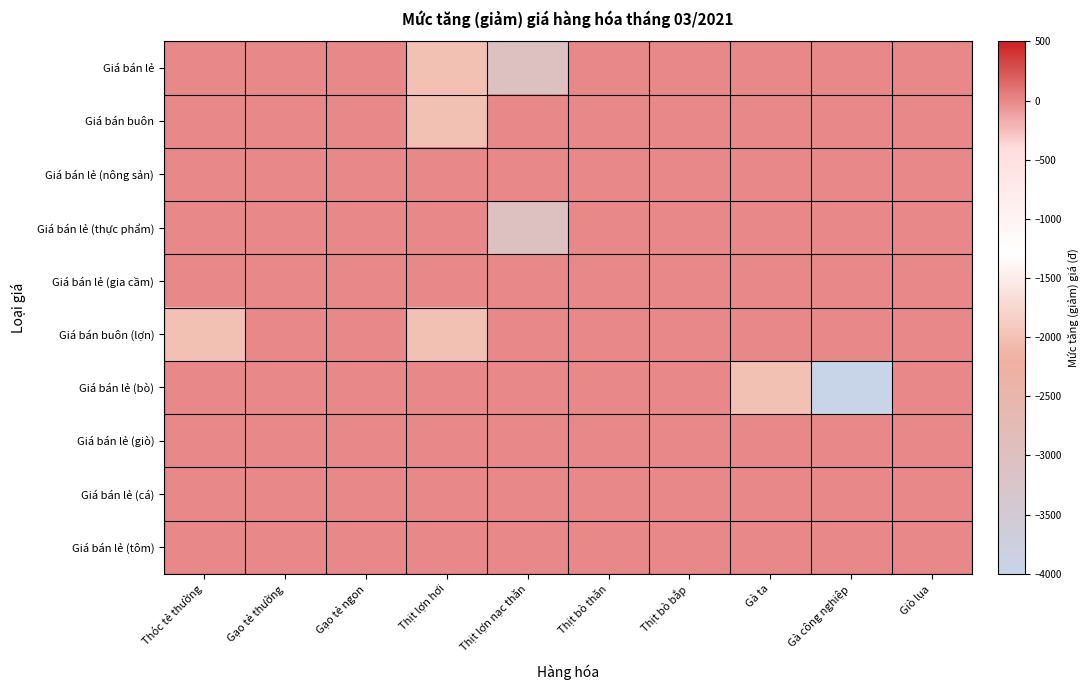

Reading right to left, extract all data points from this chart.

Giá bán lẻ: Giò lụa=0	Gà công nghiệp=0	Gà ta=0	Thịt bò bắp=0	Thịt bò thăn=0	Thịt lợn nạc thăn=-3000	Thịt lợn hơi=-2000	Gạo tẻ ngon=0	Gạo tẻ thường=0	Thóc tẻ thường=0
Giá bán buôn: Giò lụa=0	Gà công nghiệp=0	Gà ta=0	Thịt bò bắp=0	Thịt bò thăn=0	Thịt lợn nạc thăn=0	Thịt lợn hơi=-2000	Gạo tẻ ngon=0	Gạo tẻ thường=0	Thóc tẻ thường=0
Giá bán lẻ (nông sản): Giò lụa=0	Gà công nghiệp=0	Gà ta=0	Thịt bò bắp=0	Thịt bò thăn=0	Thịt lợn nạc thăn=0	Thịt lợn hơi=0	Gạo tẻ ngon=0	Gạo tẻ thường=0	Thóc tẻ thường=0
Giá bán lẻ (thực phẩm): Giò lụa=0	Gà công nghiệp=0	Gà ta=0	Thịt bò bắp=0	Thịt bò thăn=0	Thịt lợn nạc thăn=-3000	Thịt lợn hơi=0	Gạo tẻ ngon=0	Gạo tẻ thường=0	Thóc tẻ thường=0
Giá bán lẻ (gia cầm): Giò lụa=0	Gà công nghiệp=0	Gà ta=0	Thịt bò bắp=0	Thịt bò thăn=0	Thịt lợn nạc thăn=0	Thịt lợn hơi=0	Gạo tẻ ngon=0	Gạo tẻ thường=0	Thóc tẻ thường=0
Giá bán buôn (lợn): Giò lụa=0	Gà công nghiệp=0	Gà ta=0	Thịt bò bắp=0	Thịt bò thăn=0	Thịt lợn nạc thăn=0	Thịt lợn hơi=-2000	Gạo tẻ ngon=0	Gạo tẻ thường=0	Thóc tẻ thường=-2000
Giá bán lẻ (bò): Giò lụa=0	Gà công nghiệp=-4000	Gà ta=-2000	Thịt bò bắp=0	Thịt bò thăn=0	Thịt lợn nạc thăn=0	Thịt lợn hơi=0	Gạo tẻ ngon=0	Gạo tẻ thường=0	Thóc tẻ thường=0
Giá bán lẻ (giò): Giò lụa=0	Gà công nghiệp=0	Gà ta=0	Thịt bò bắp=0	Thịt bò thăn=0	Thịt lợn nạc thăn=0	Thịt lợn hơi=0	Gạo tẻ ngon=0	Gạo tẻ thường=0	Thóc tẻ thường=0
Giá bán lẻ (cá): Giò lụa=0	Gà công nghiệp=0	Gà ta=0	Thịt bò bắp=0	Thịt bò thăn=0	Thịt lợn nạc thăn=0	Thịt lợn hơi=0	Gạo tẻ ngon=0	Gạo tẻ thường=0	Thóc tẻ thường=0
Giá bán lẻ (tôm): Giò lụa=0	Gà công nghiệp=0	Gà ta=0	Thịt bò bắp=0	Thịt bò thăn=0	Thịt lợn nạc thăn=0	Thịt lợn hơi=0	Gạo tẻ ngon=0	Gạo tẻ thường=0	Thóc tẻ thường=0